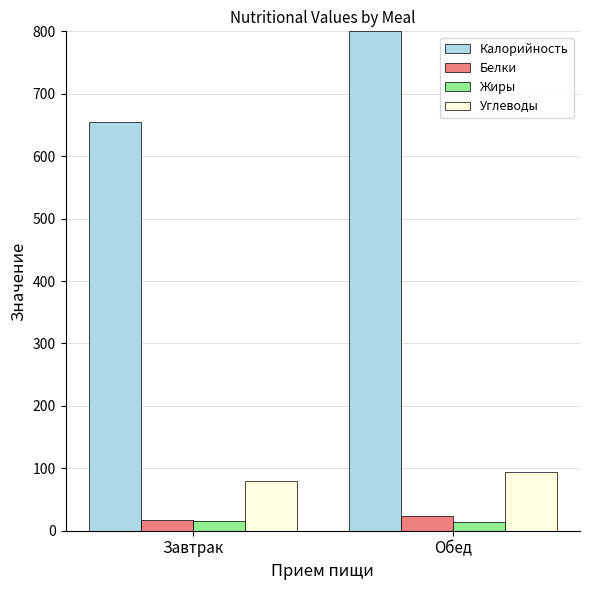

What is the label of the 2nd bar from the right?

Завтрак